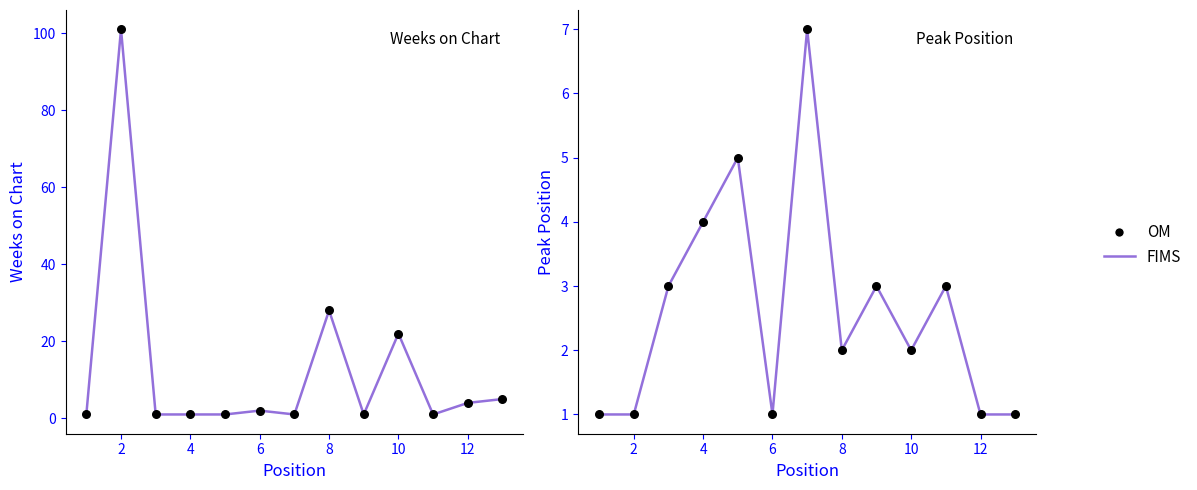

Which series has the largest total across all categories?

Weeks on Chart